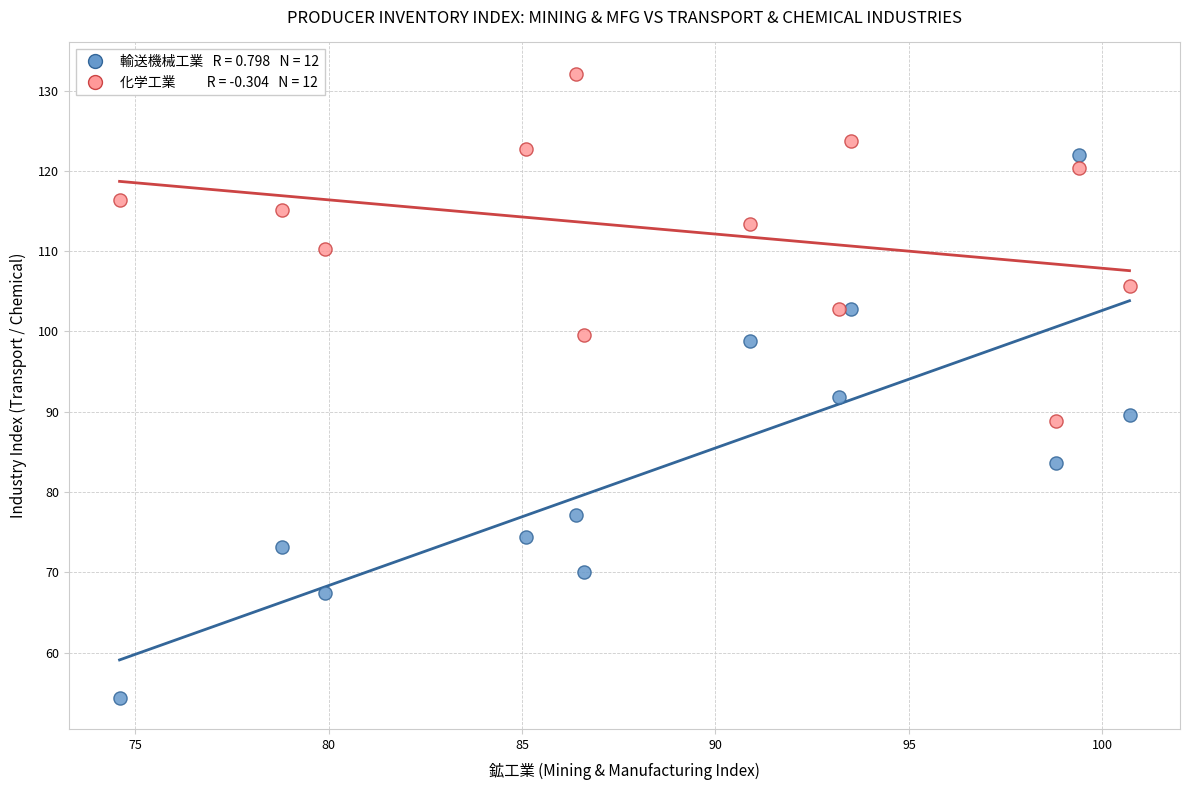

Across all series, what Y value is closest to 93?

91.8